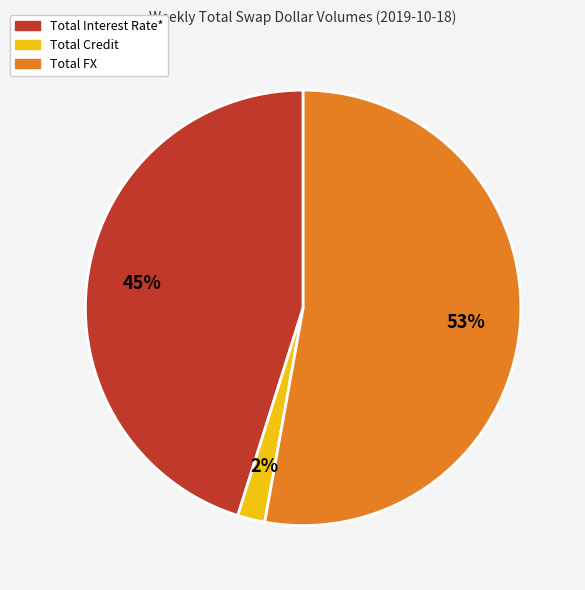

Rank the categories by value from lowest to highest.

Total Credit, Total Interest Rate*, Total FX